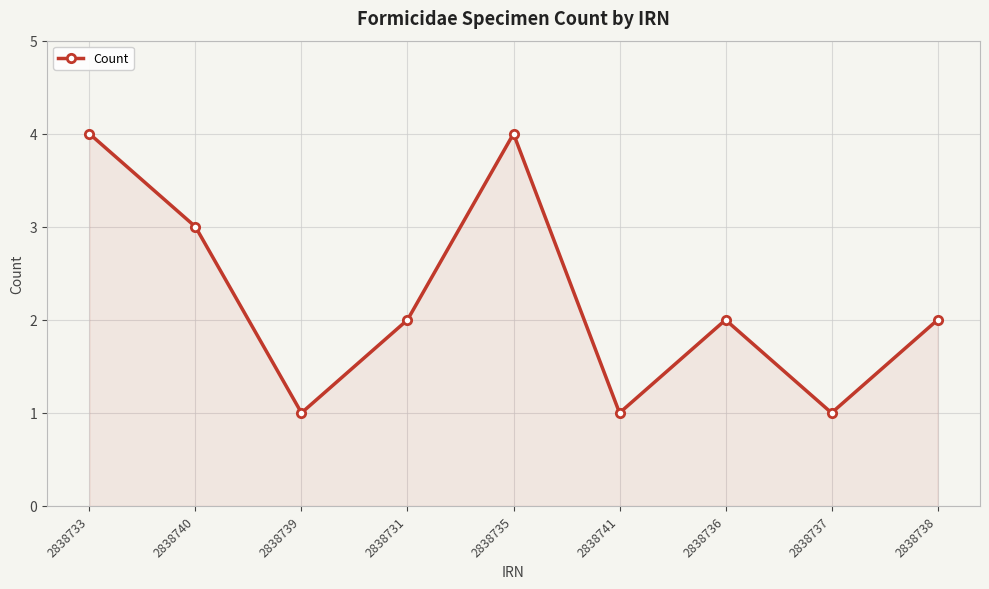

Reading left to right, list all the values displayed in this chart.

2838733=4	2838740=3	2838739=1	2838731=2	2838735=4	2838741=1	2838736=2	2838737=1	2838738=2